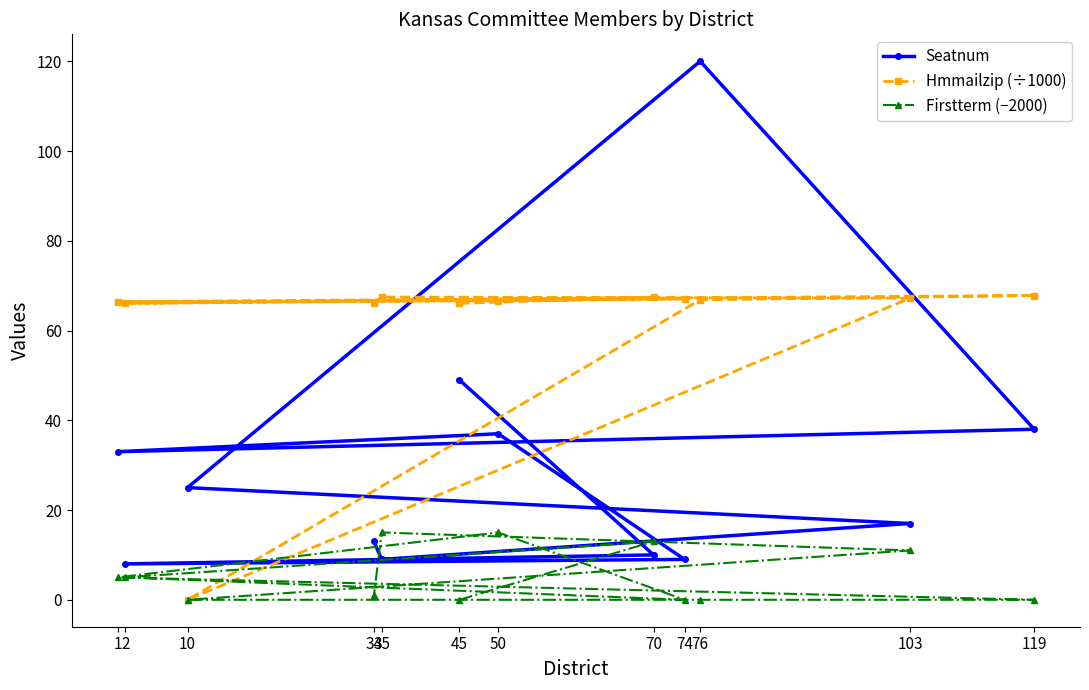

Reading right to left, transcribe all the data shown in this chart.

Seatnum: 13.0	9.0	17.0	25.0	120.0	38.0	33.0	37.0	9.0	8.0	10.0	49.0
Hmmailzip (÷1000): 66.1	67.5	67.2	0.0	66.8	67.8	66.4	66.6	67.1	66.0	67.4	66.0
Firstterm (−2000): 1.0	15.0	11.0	0.0	0.0	0.0	5.0	15.0	0.0	5.0	13.0	0.0